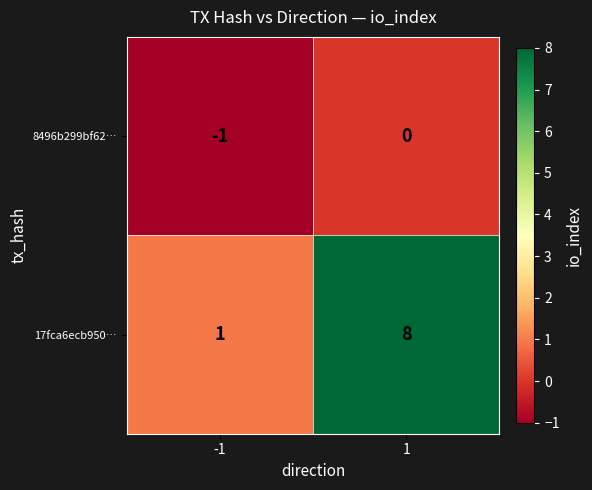

What is the sum of the 17fca6ecb950… values at 1 and -1?

9